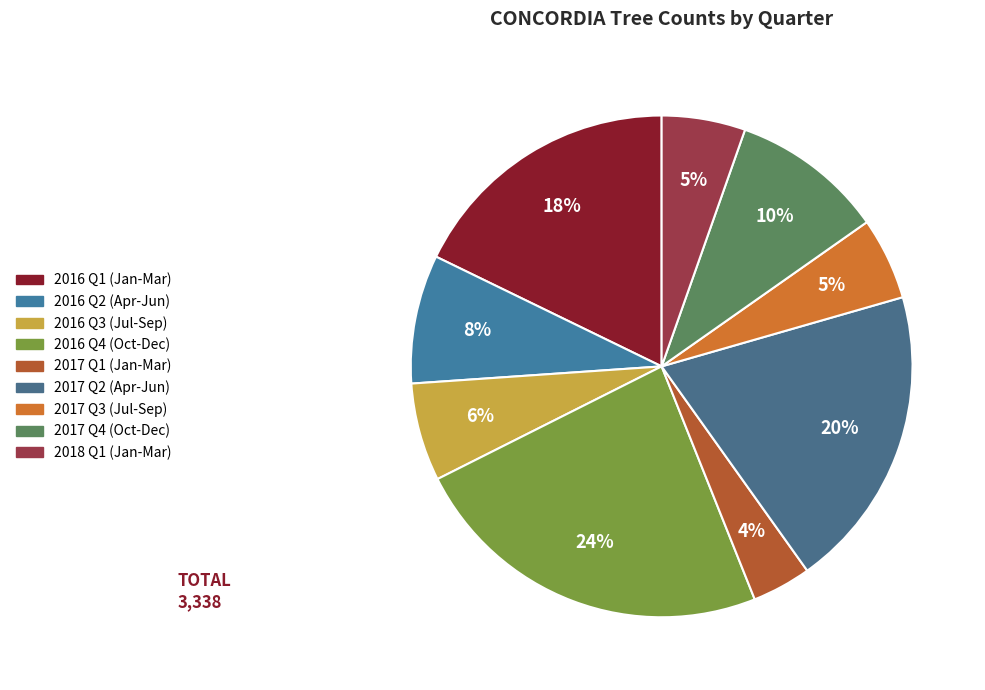

How many slices are in this pie chart?

9